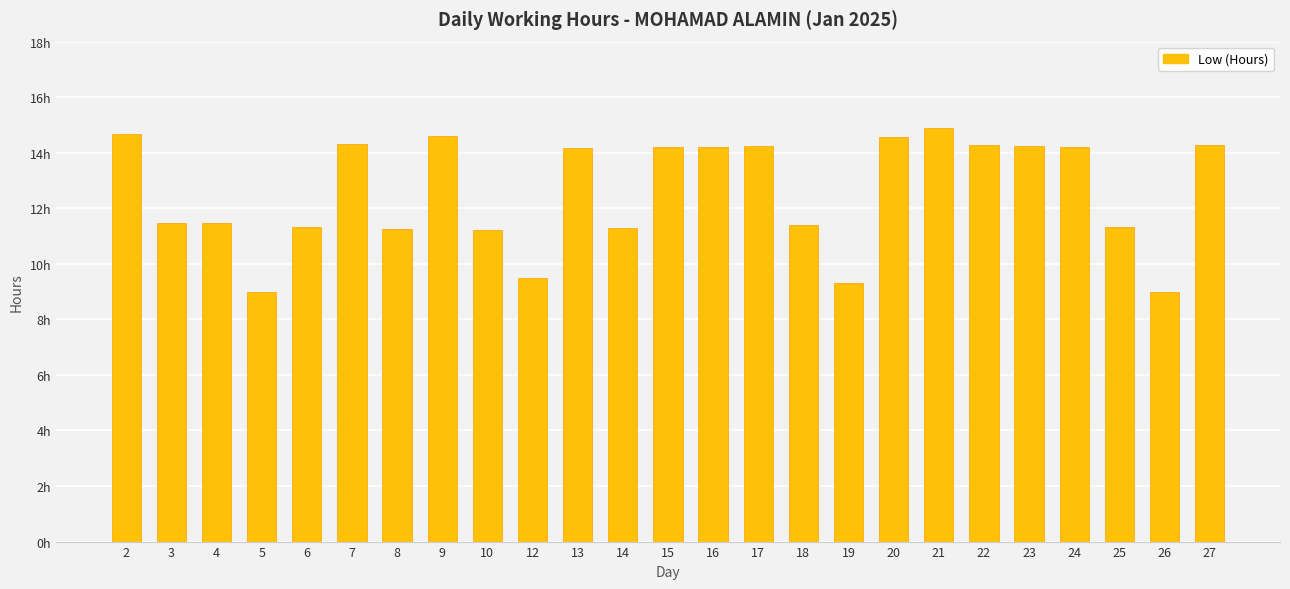

The chart shows a value of 5.9 at 26. True or false?

False